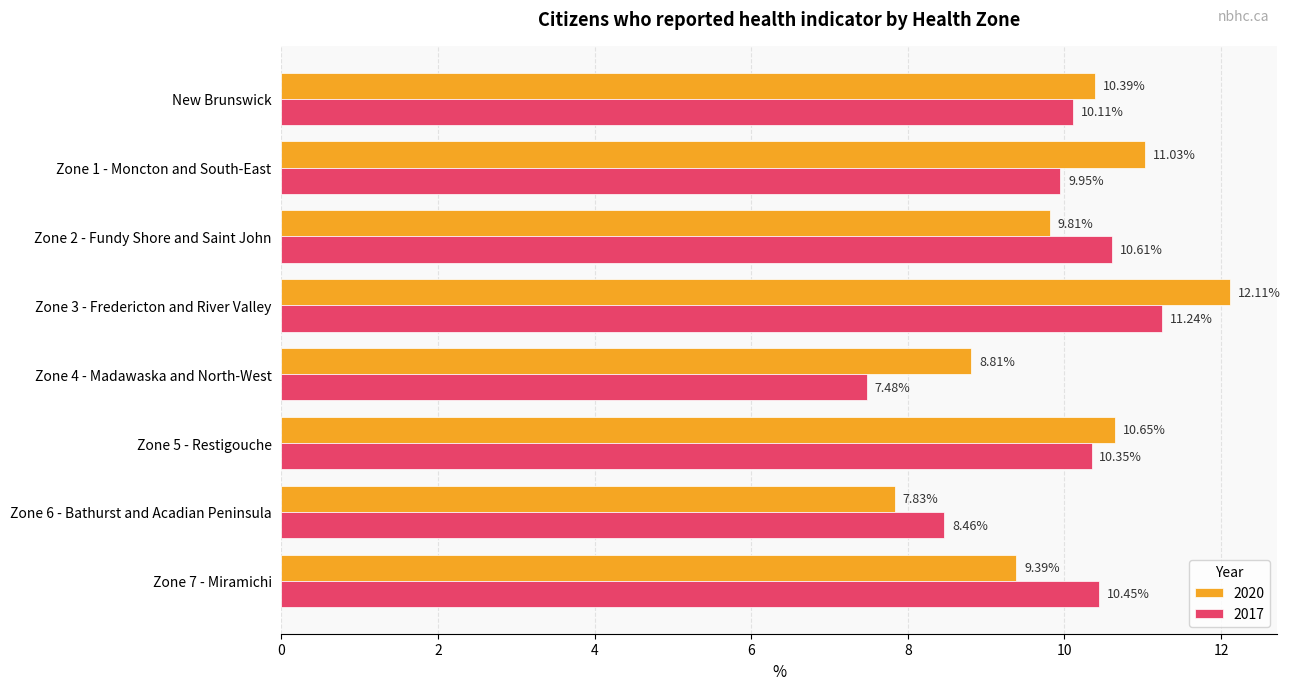

How many values in the 2020 series exceed 10?

4